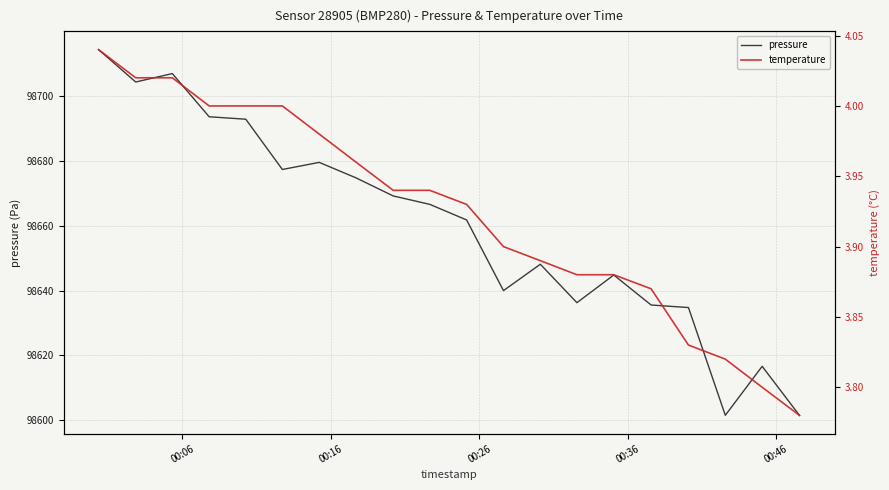

How many interior local valleys does the pressure series have?

5